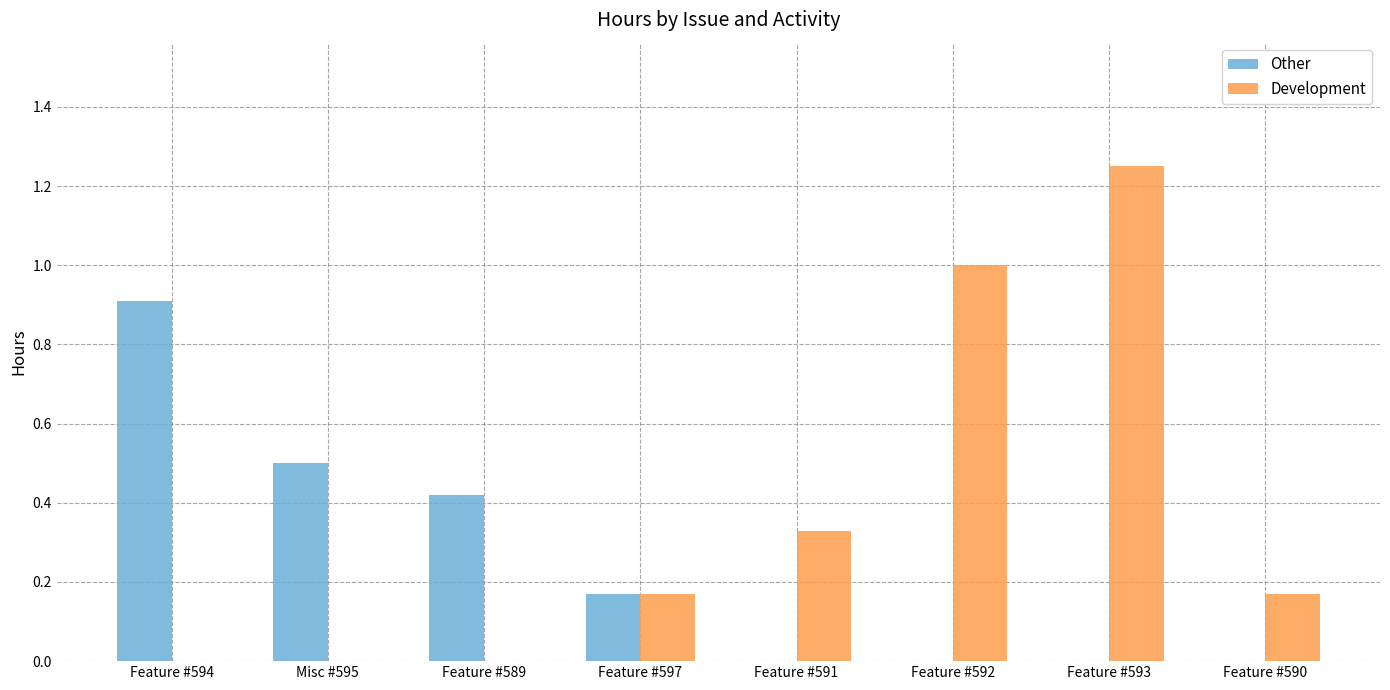

Is it true that Development equals 0.6 at Feature #592?

False